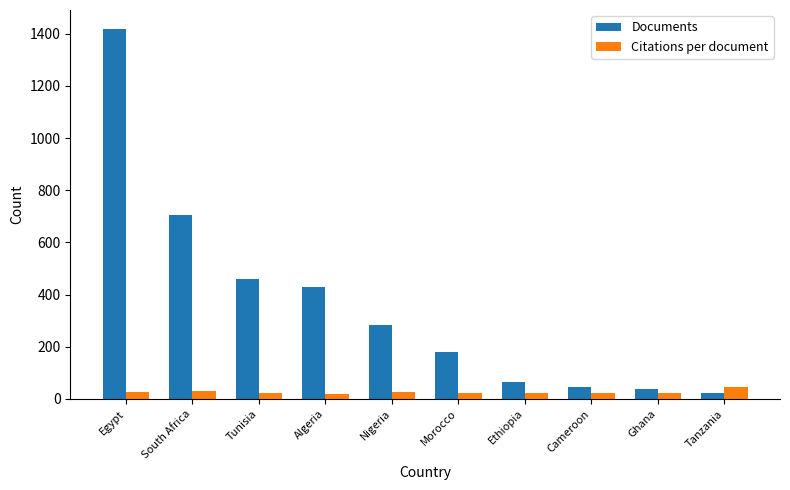

List the series in order of their overall mean, lowest first.

Citations per document, Documents